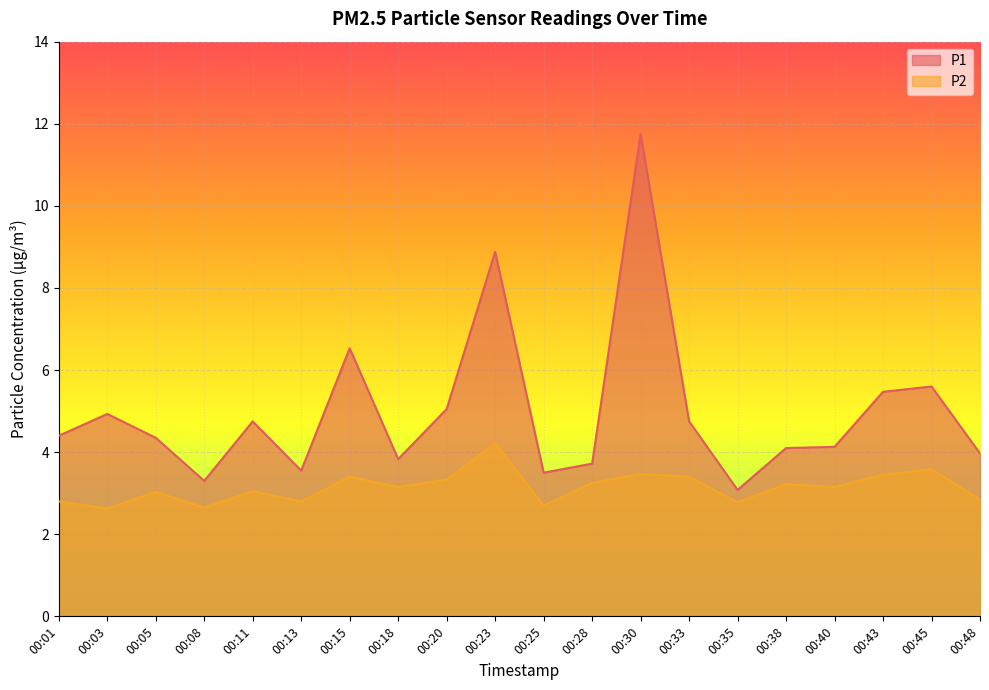

List the series in order of their overall mean, lowest first.

P2, P1